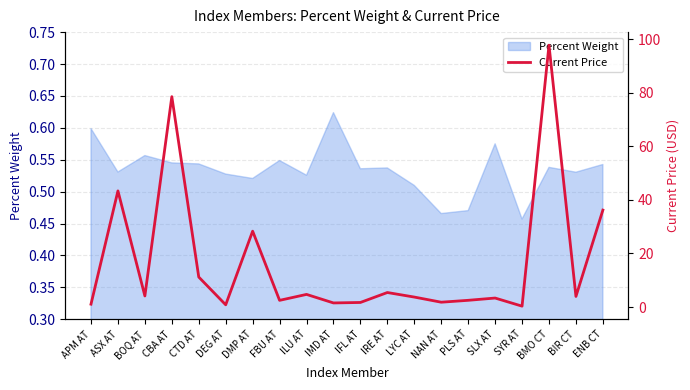

At which label does Percent Weight reach its peak?

IMD AT